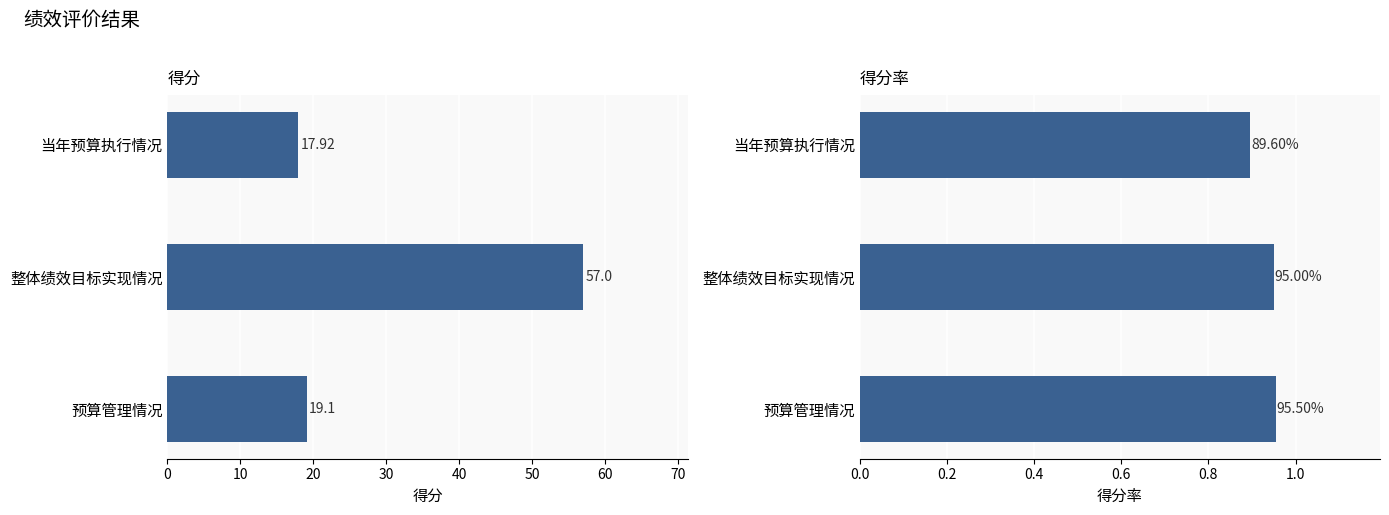

How many groups of bars are there?

3